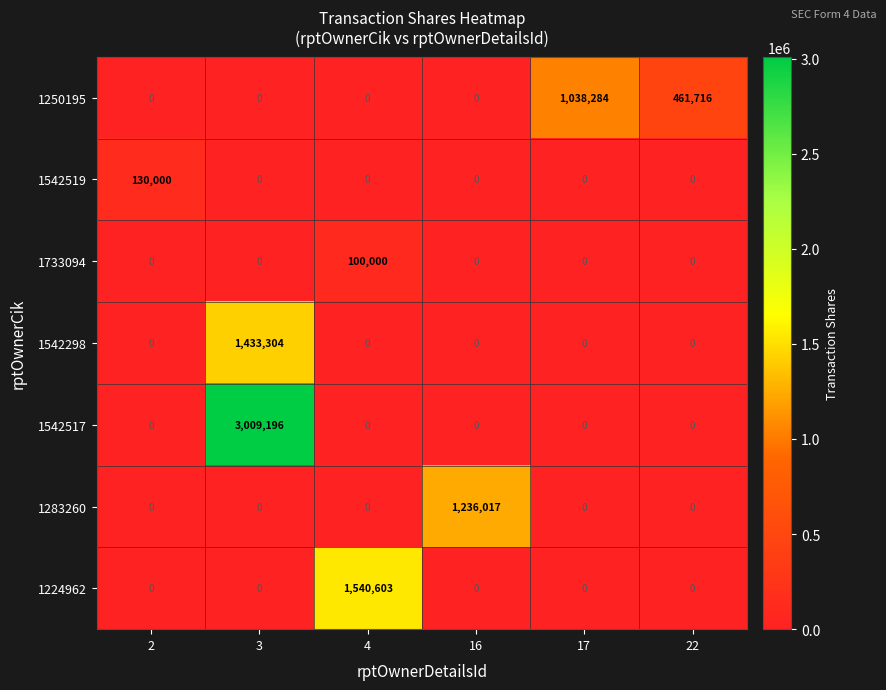

What is the average value of the 1250195 series?

250000